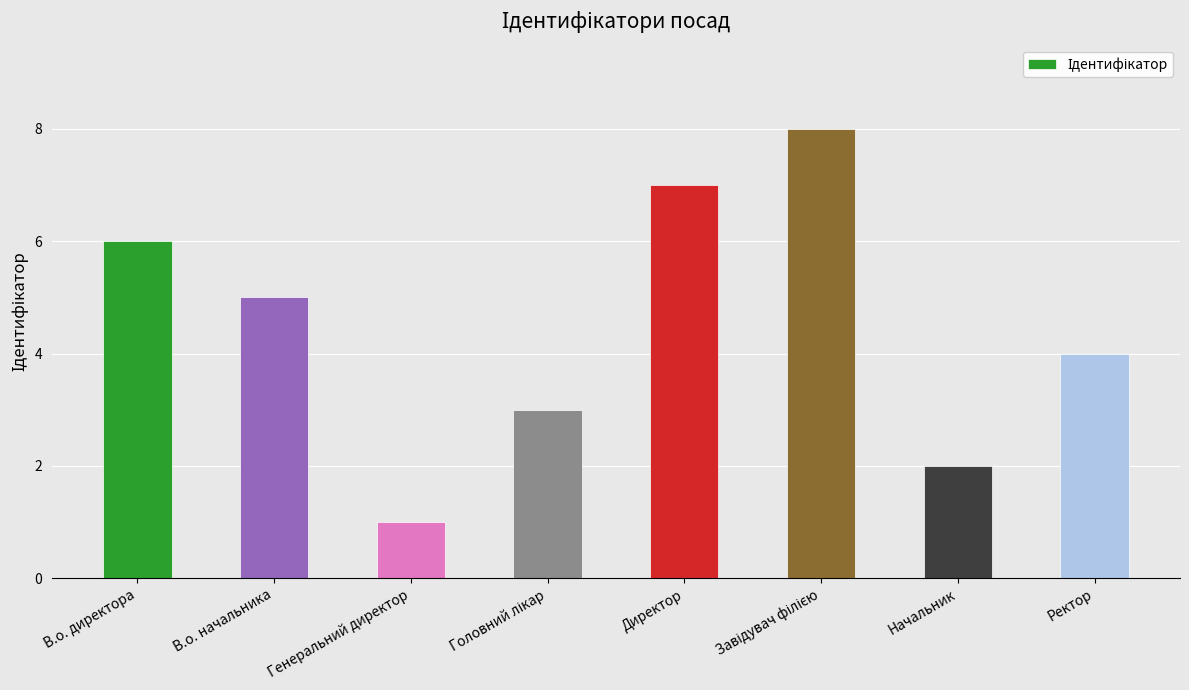

Count the number of categories in the chart.

8